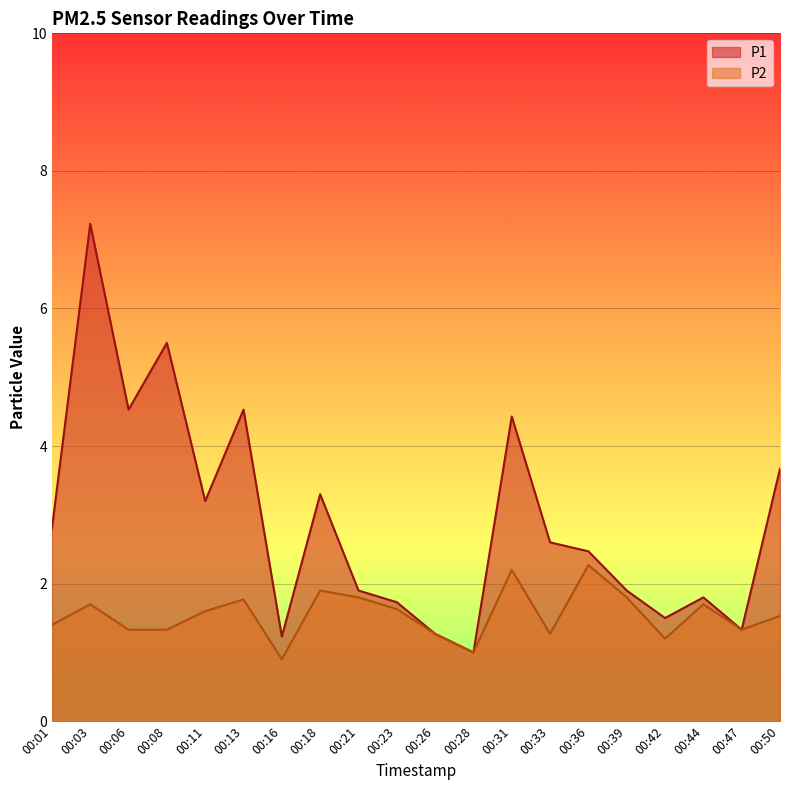

What is the value of the P1 point at the 14th from the left?

2.6